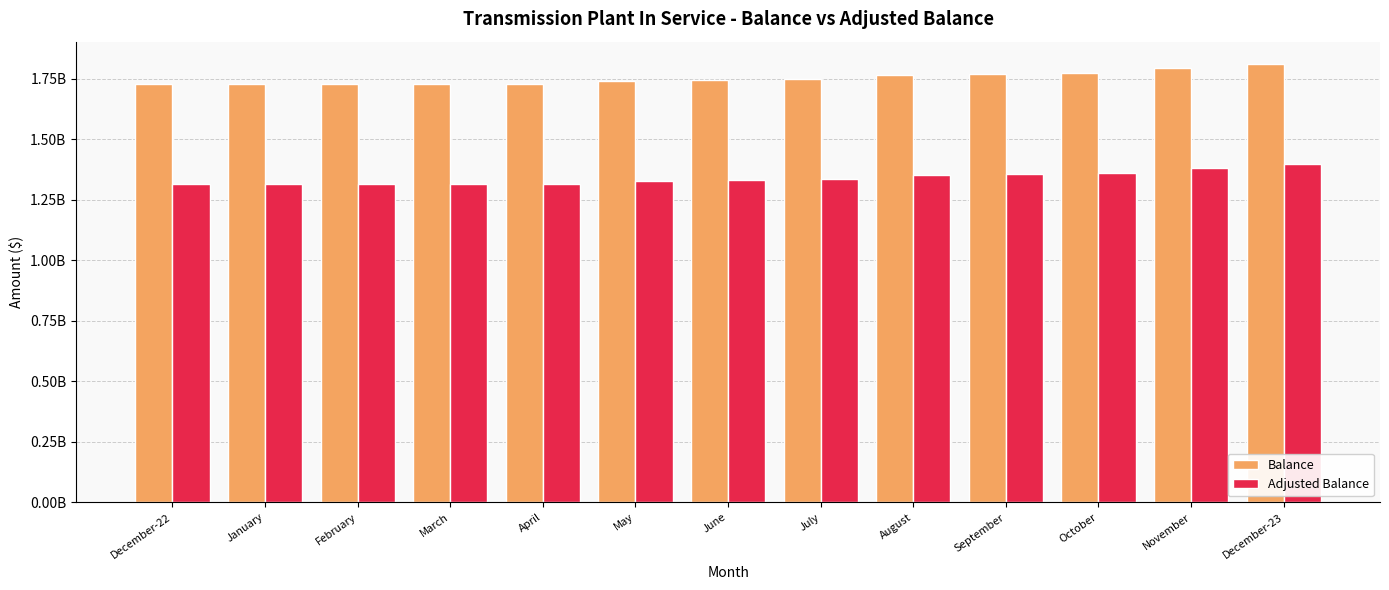

What are all the series names shown in the legend?

Balance, Adjusted Balance